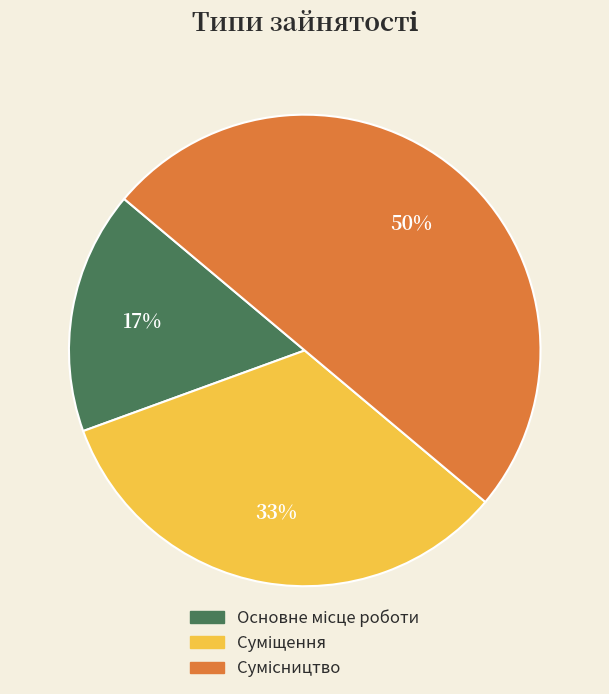

How many segments does this pie chart have?

3